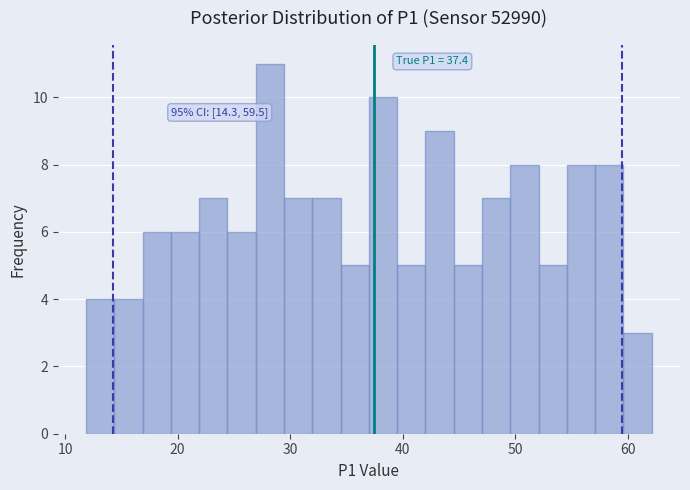

Read against the x-axis, roughly where is the centre of the tallest bar?

28